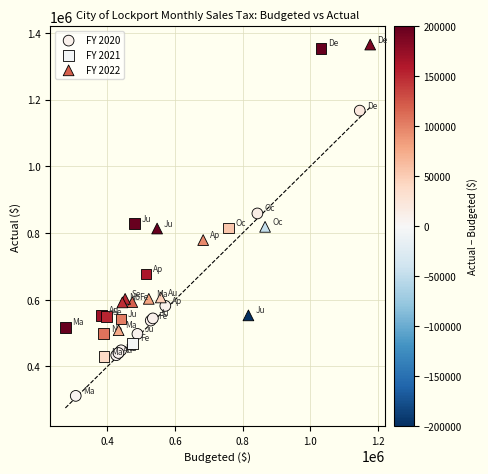

Which series contains the lowest Y value?

FY 2020